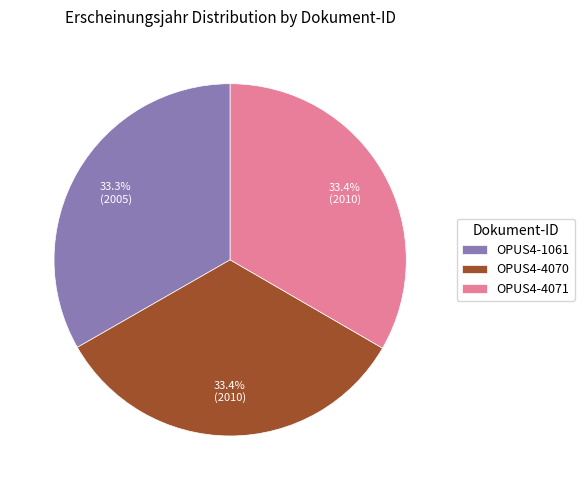

Count the number of slices in the pie.

3